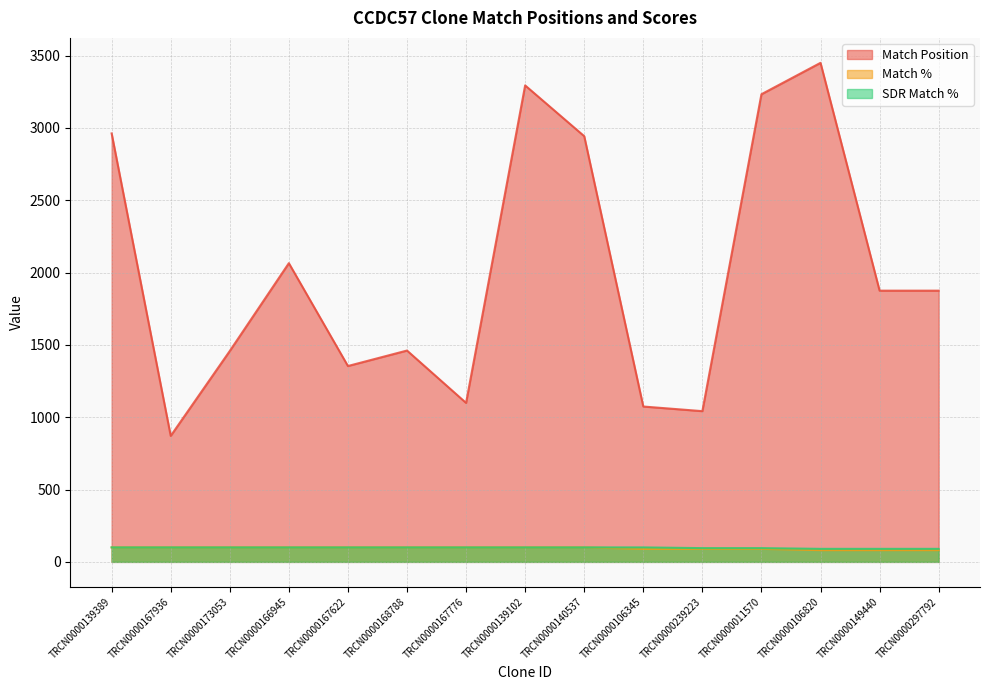

Reading right to left, transcribe all the data shown in this chart.

Match Position: 1875	1875	3450	3233	1042	1074	2943	3294	1099	1461	1354	2065	1458	871	2962
Match %: 81	81	81	90	90	90	100	100	100	100	100	100	100	100	100
SDR Match %: 90	90	90	95	95	100	100	100	100	100	100	100	100	100	100